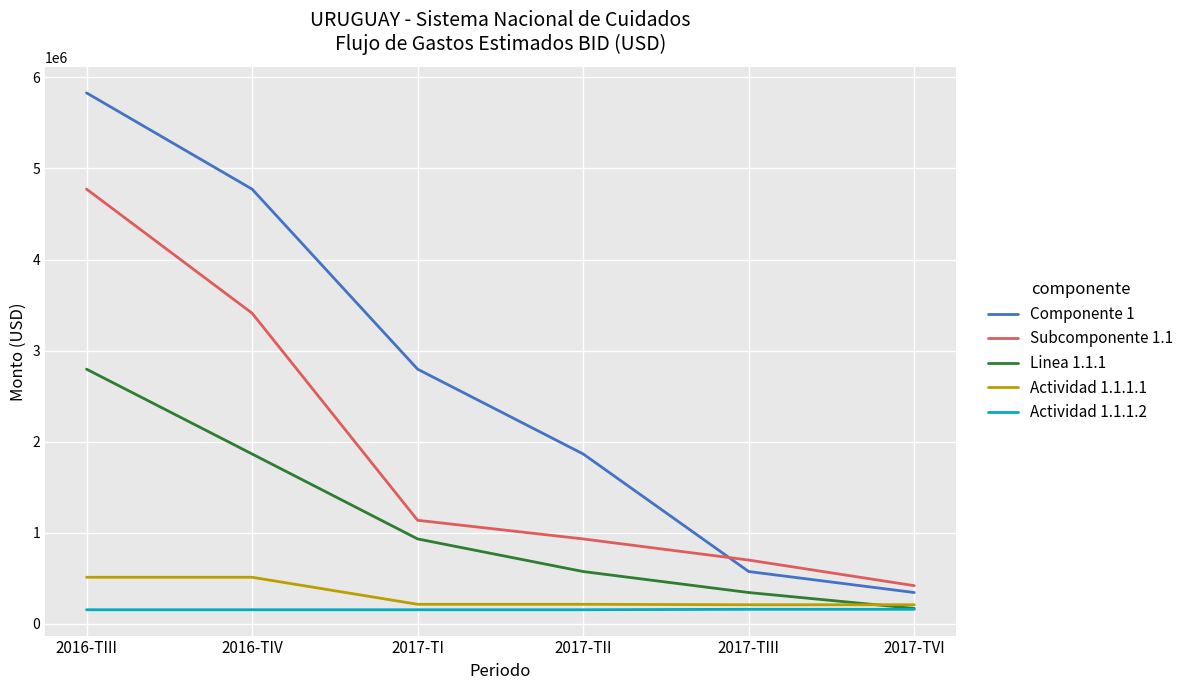

What is the average value of the Componente 1 series?

2696536.5